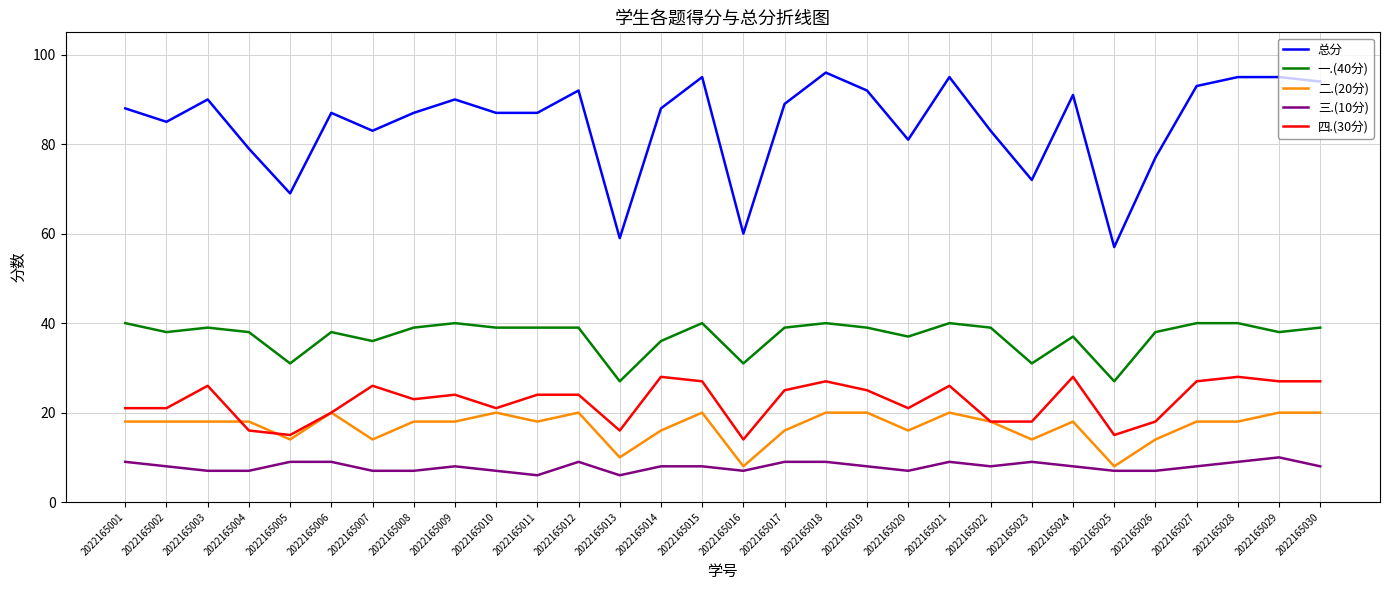

The 三.(10分) series shows 9 at 2022165001. True or false?

True